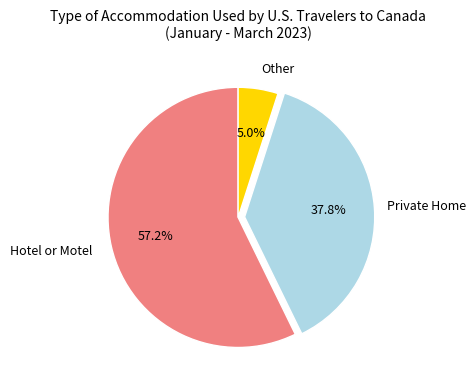

How many segments does this pie chart have?

3